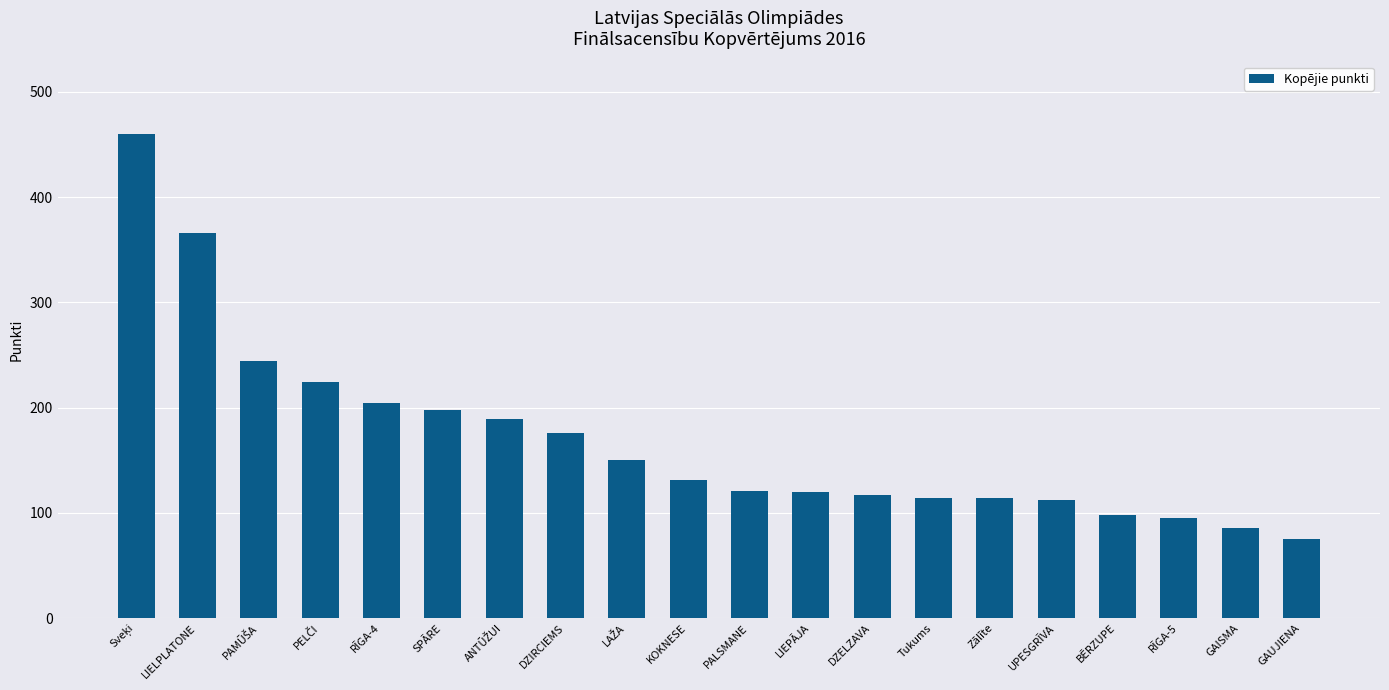

What is the minimum value shown in the chart?

75